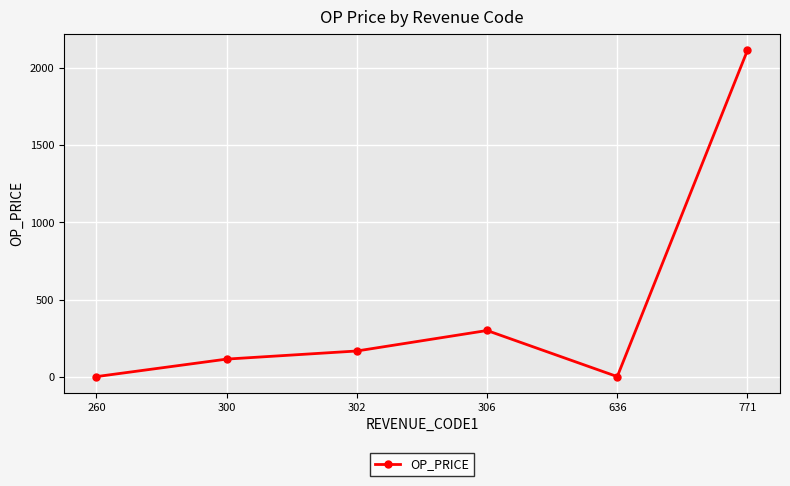

What is the difference between the values at 302 and 771?

1950.6